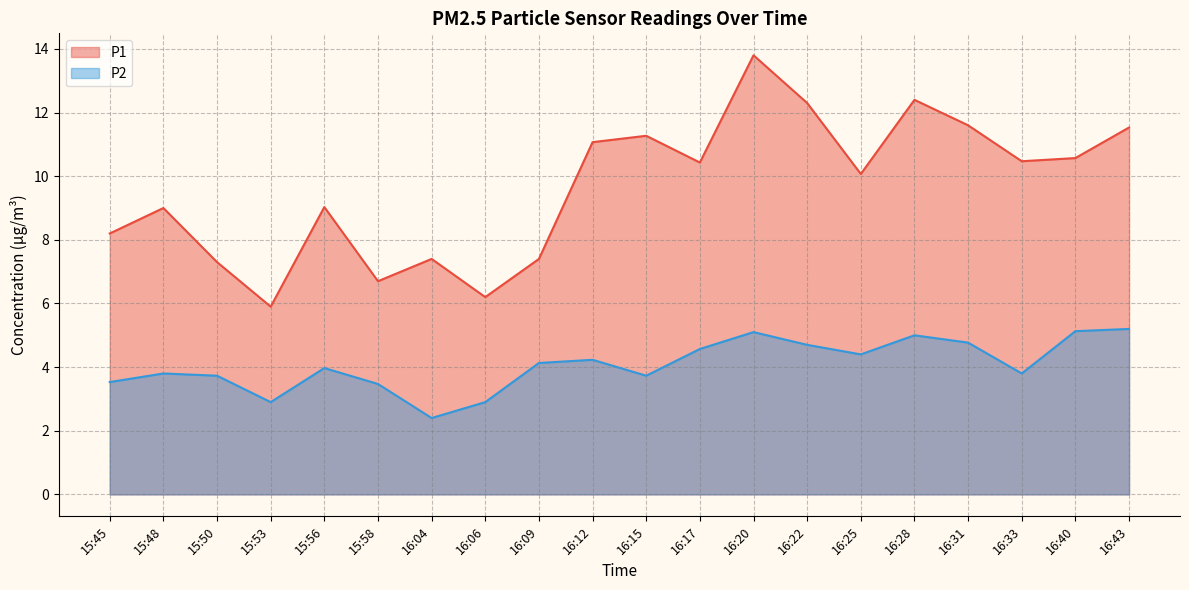

What is the value of the P1 point at the 7th from the left?

7.4